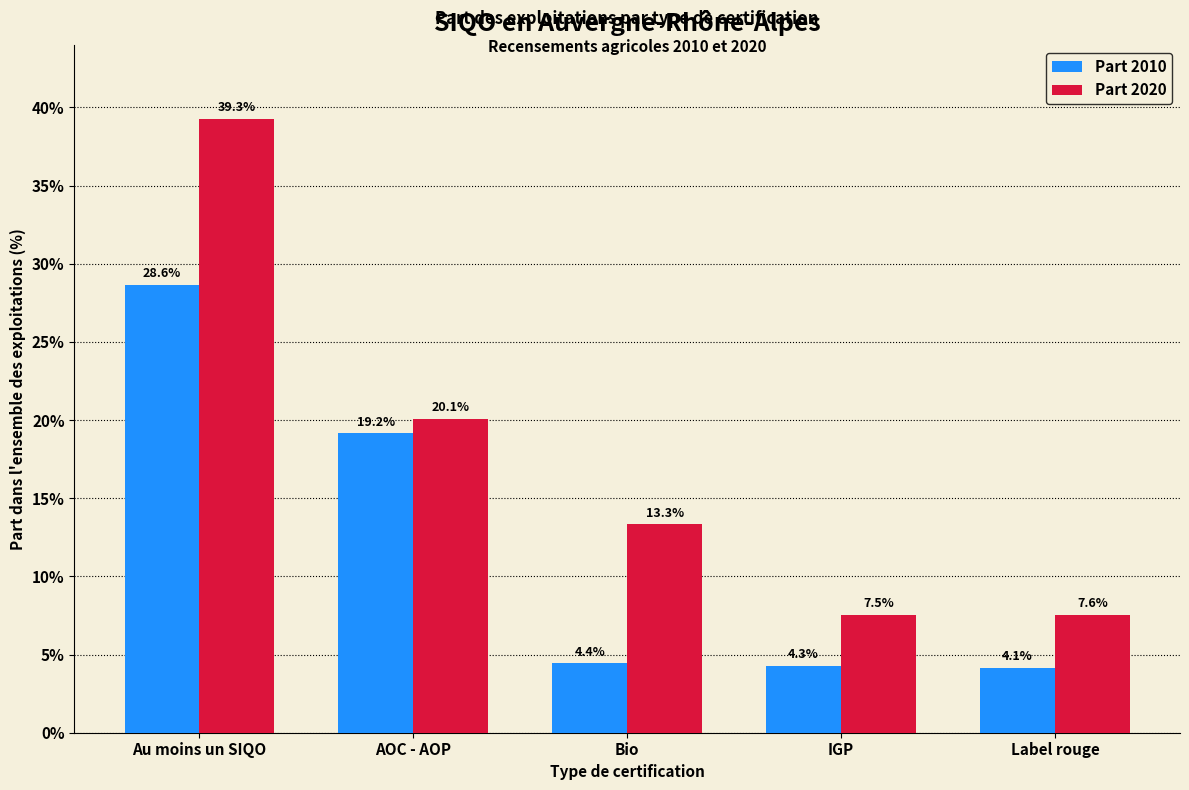

Reading right to left, extract all data points from this chart.

Part 2010: 4.1	4.3	4.4	19.2	28.6
Part 2020: 7.6	7.5	13.3	20.1	39.3